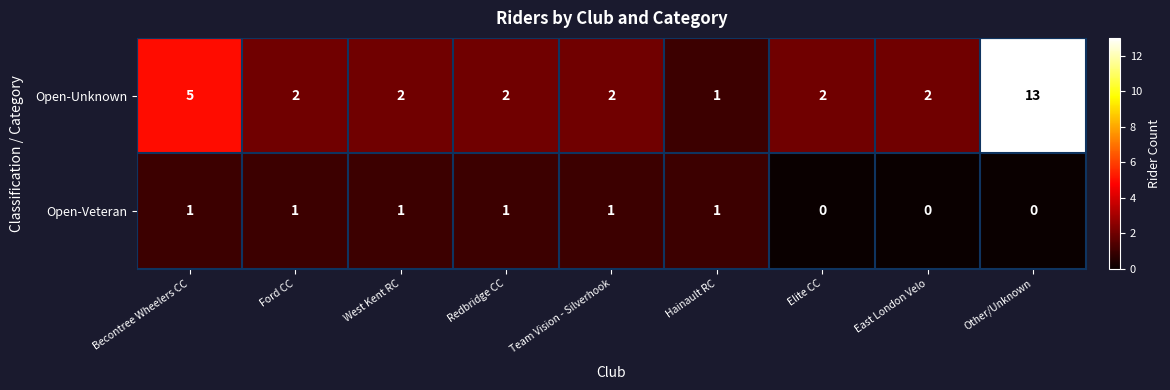

What is the sum of all Open-Unknown values?

31